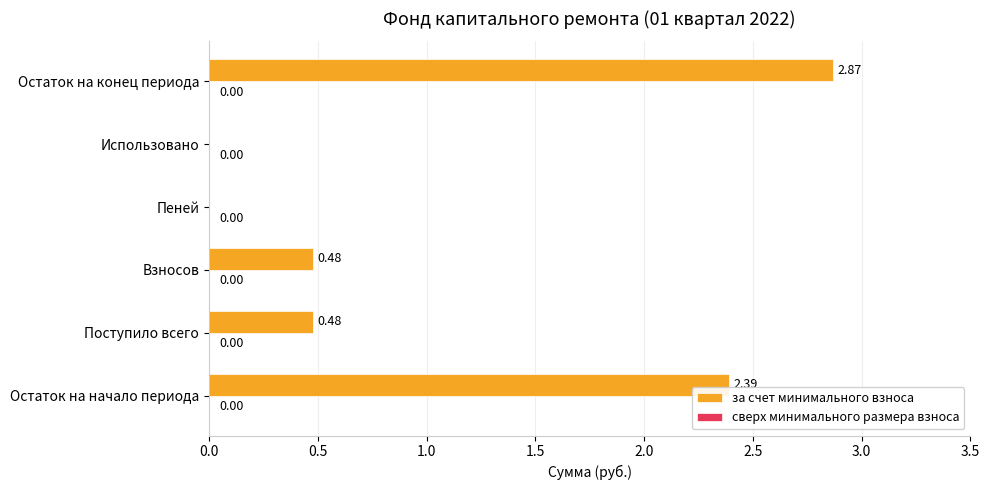

What is the sum of all values?

6.2